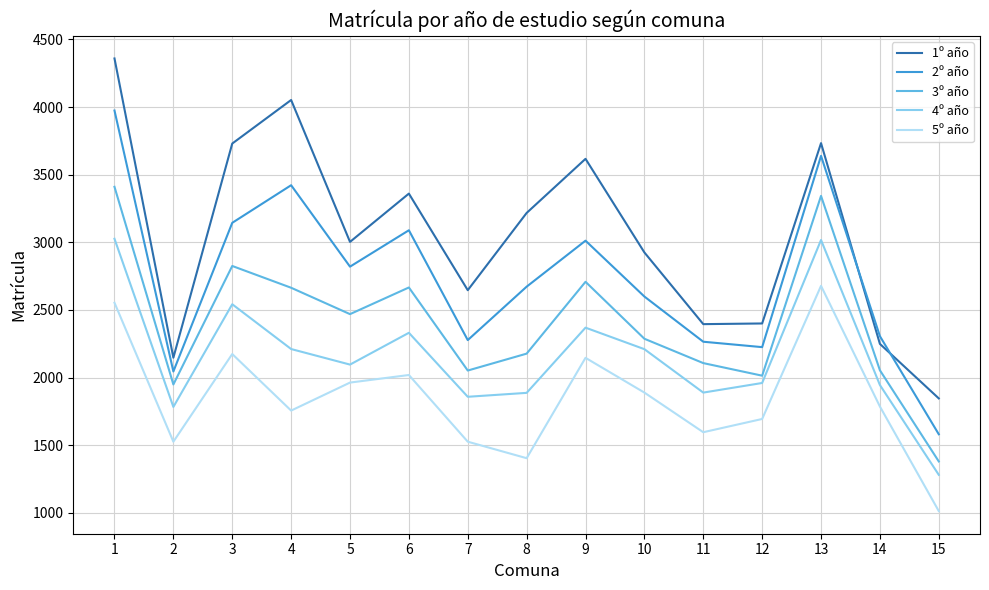

What are all the series names shown in the legend?

1º año, 2º año, 3º año, 4º año, 5º año